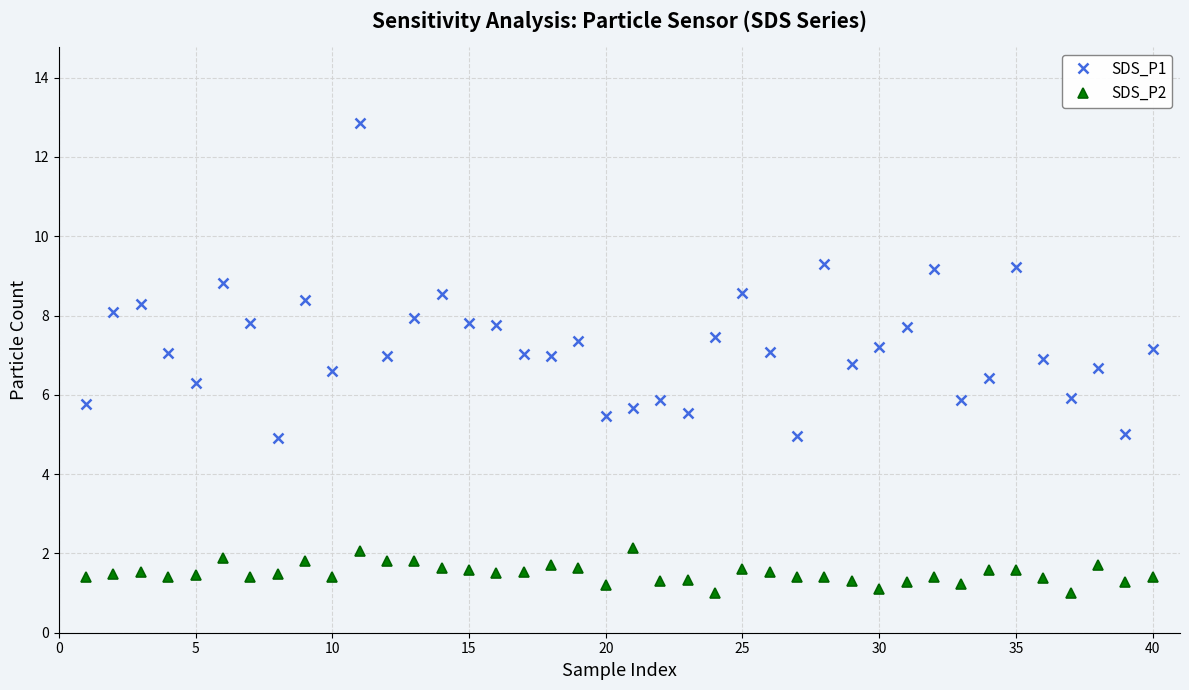

What is the value of the SDS_P1 point at the 28th from the left?

9.3